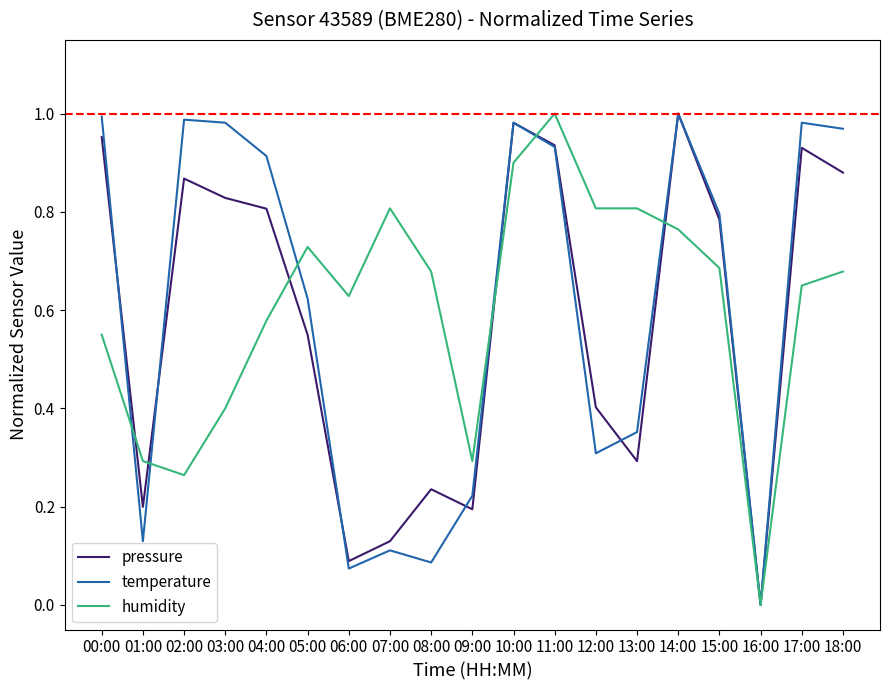

Which series ends up on top after the final intersection of humidity and pressure?

pressure